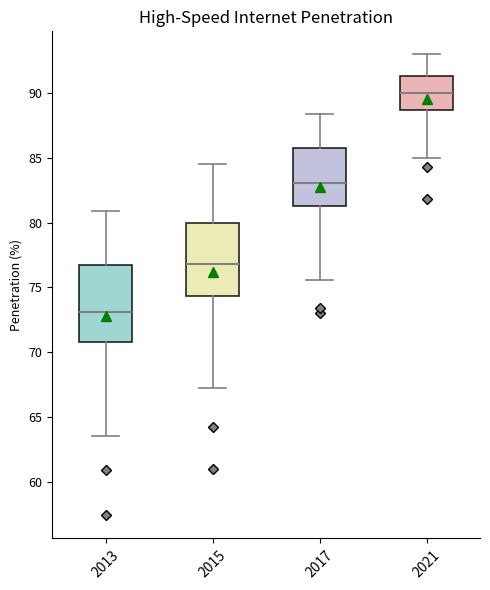

Which box's median line is the lowest?

2013